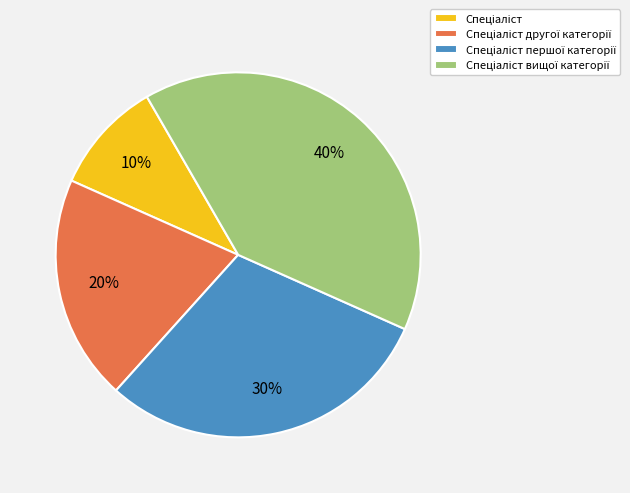

To the nearest percent, what is the average slice percentage?

25%